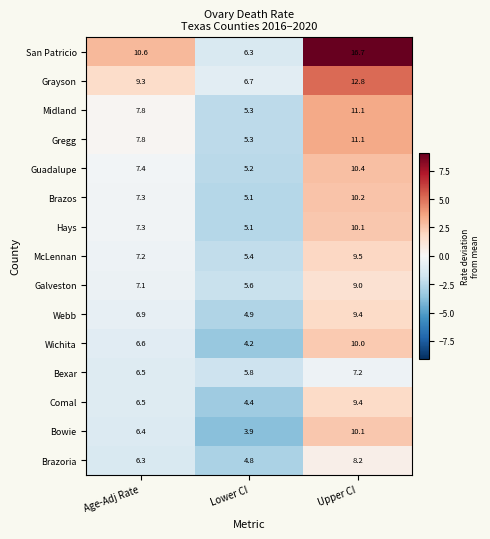

The value of Hays at Age-Adj Rate is 7.3. True or false?

True